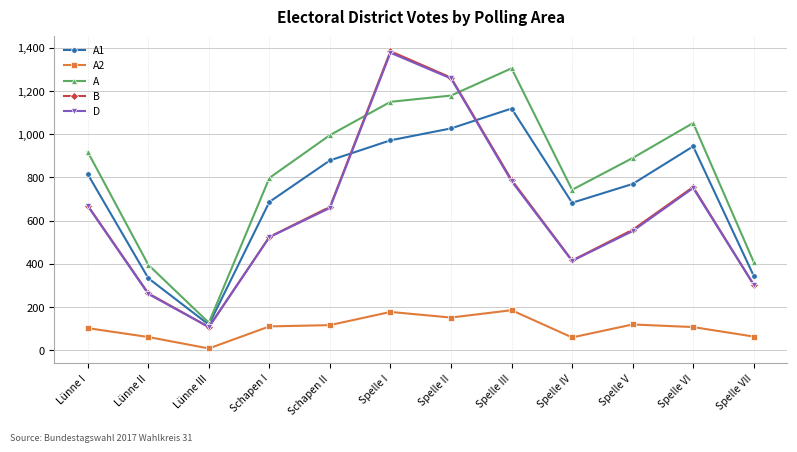

How many data points in A1 are less than 815?

6